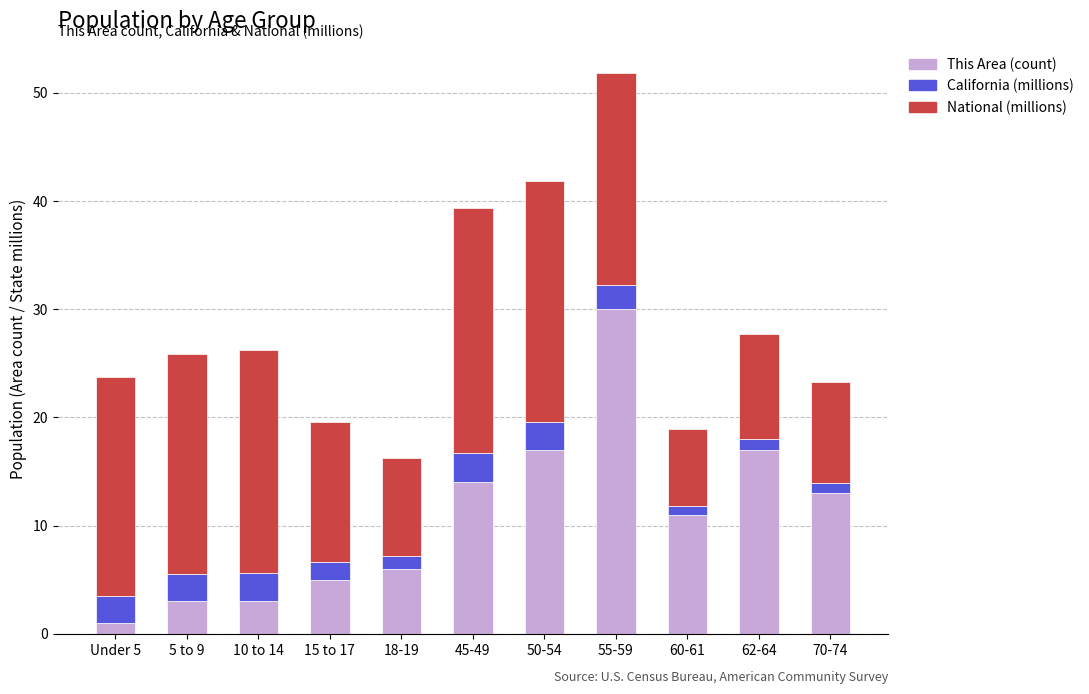

At which category is the sum across all series the highest?

55-59